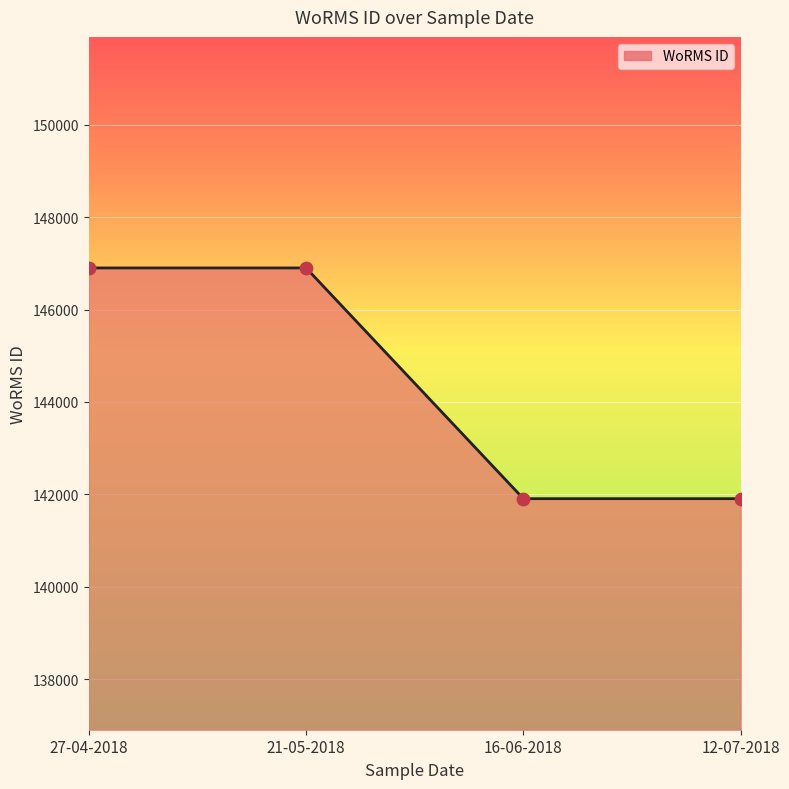

What is the ratio of the value at 16-06-2018 to the value at 21-05-2018?

1.0